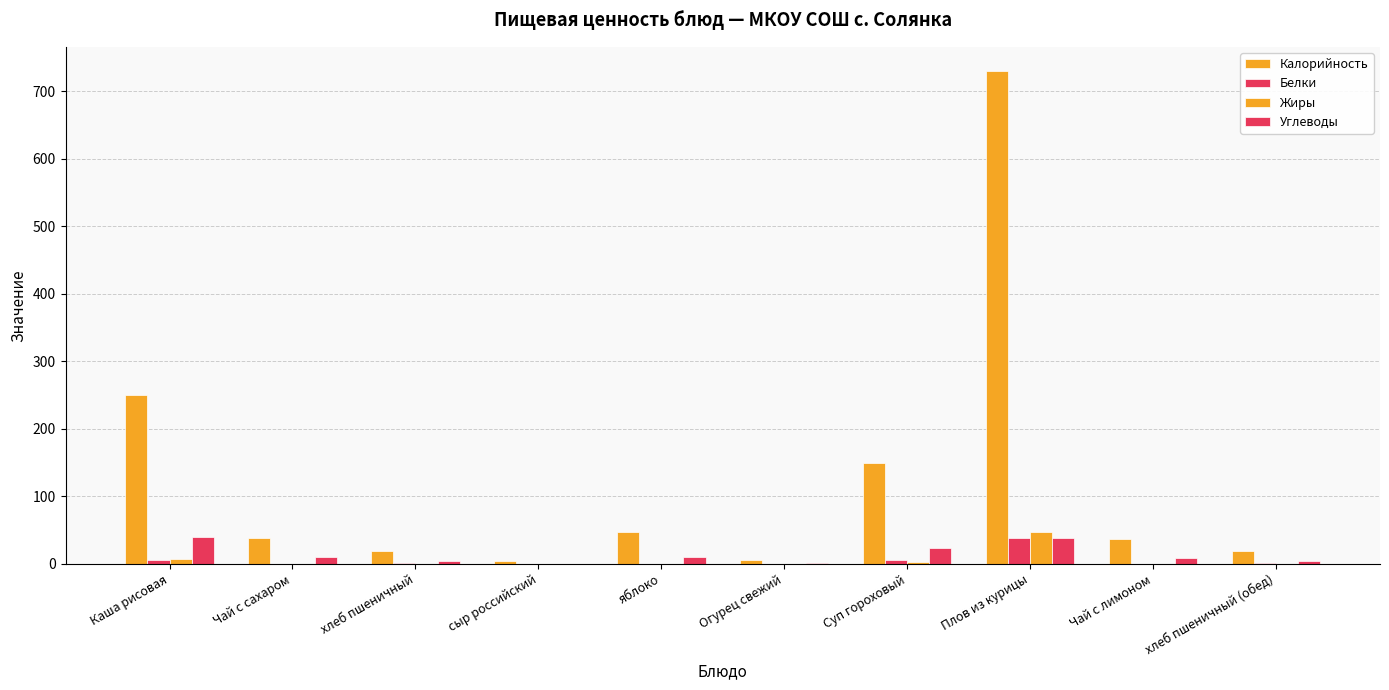

At which label is Углеводы closest to 19?

Суп гороховый